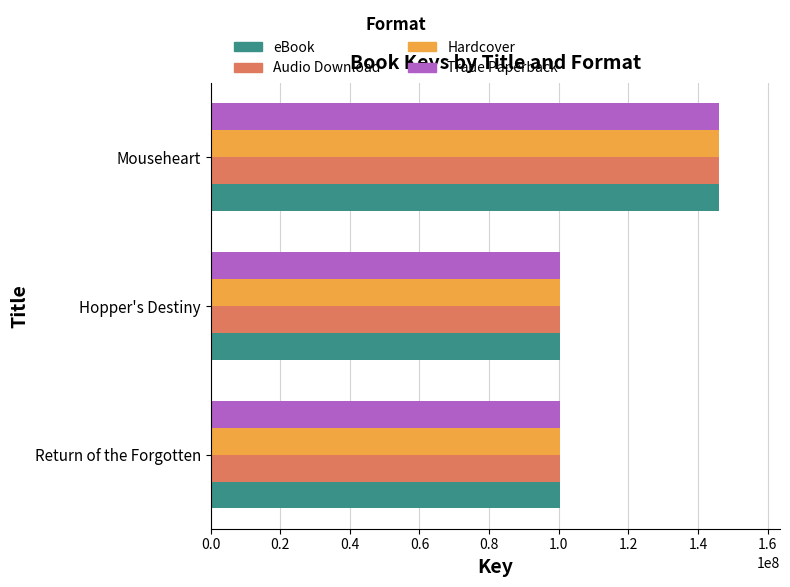

At which category is the sum across all series the highest?

Mouseheart